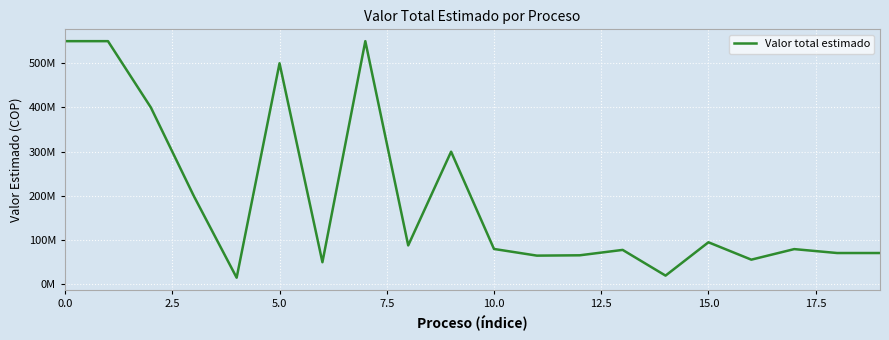

Does the chart have visible grid lines?

Yes